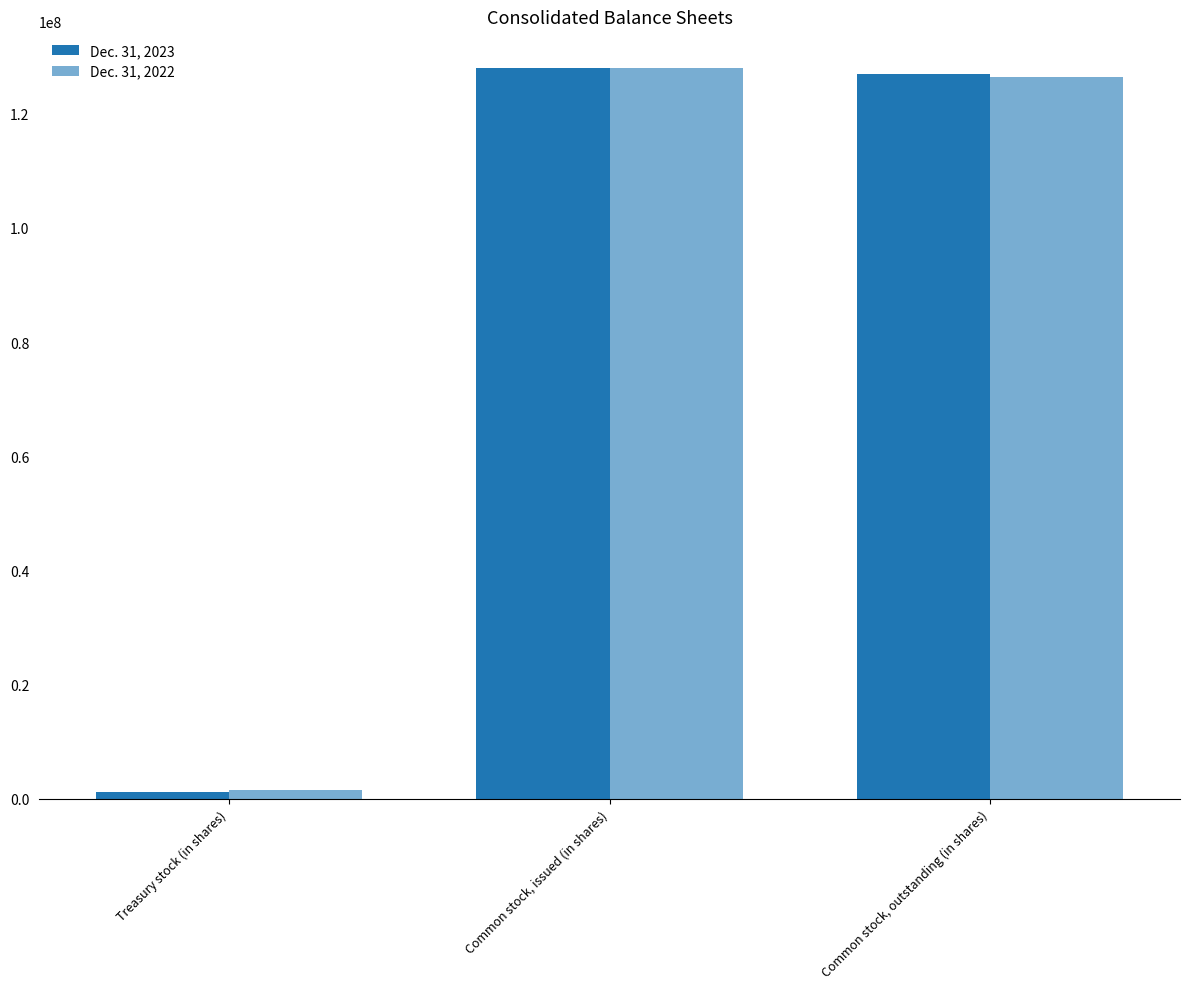

Reading right to left, what are all the values shown in this chart?

Dec. 31, 2023: 126911689	128027478	1115789
Dec. 31, 2022: 126502049	128027478	1525429